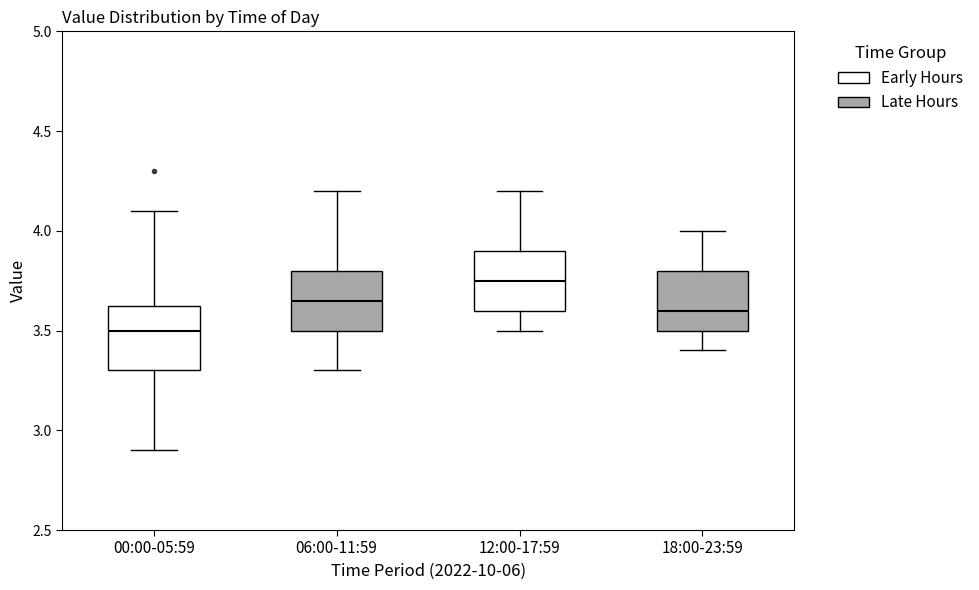

Which box has the highest median line?

12:00-17:59